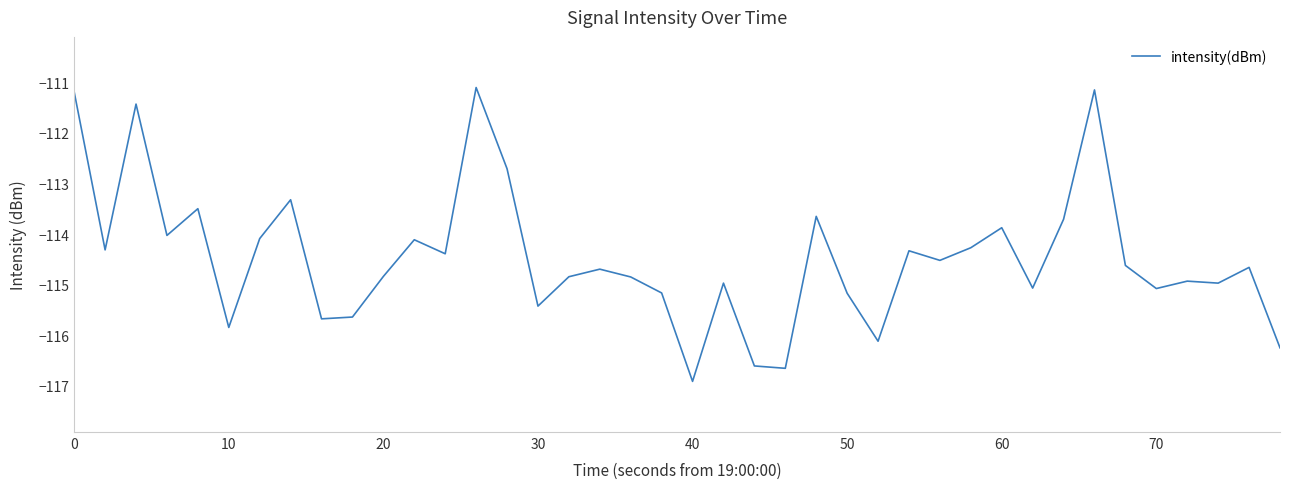

What is the difference between the maximum and minimum values?

5.8